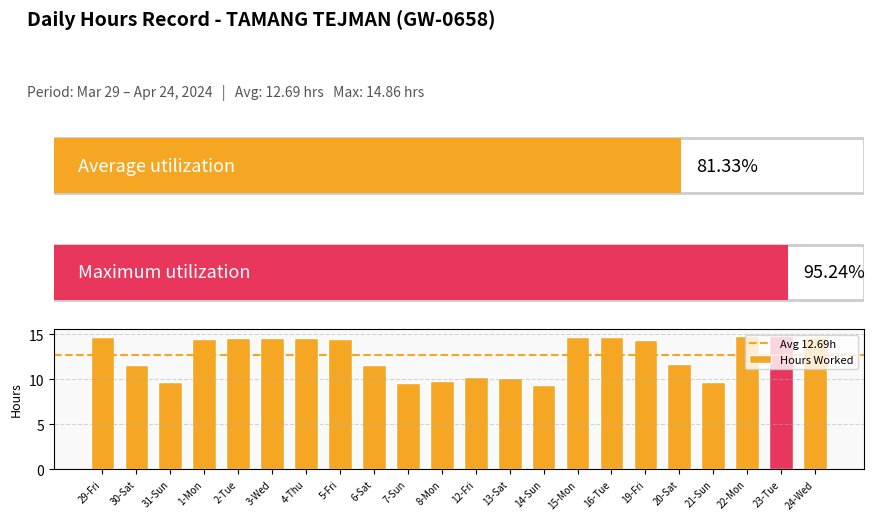

What is the sum of all values?

279.2